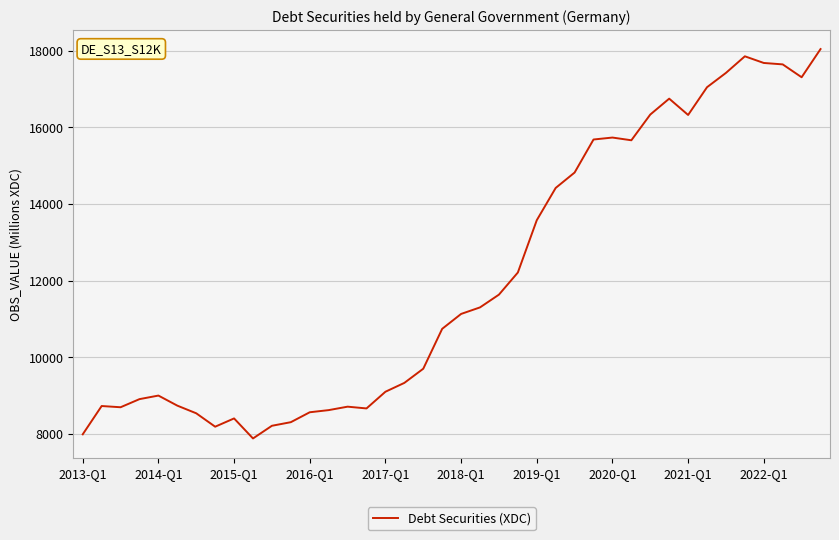

What is the minimum value shown in the chart?

7875